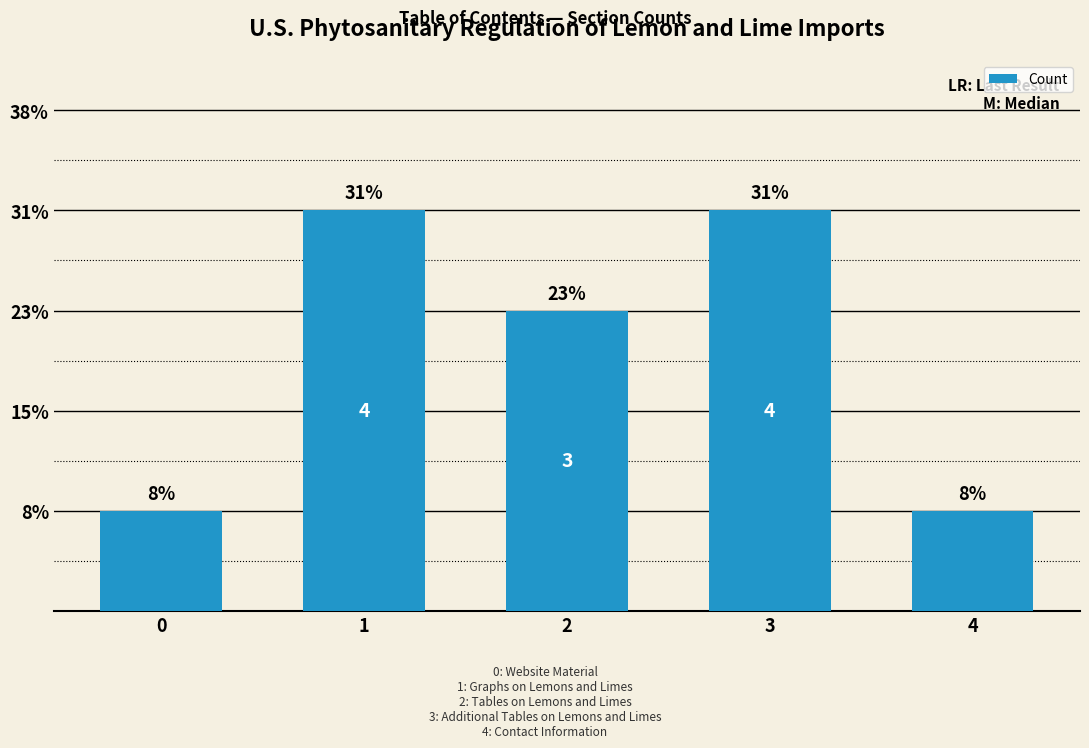

Count the values in the range 1 to 4.

5